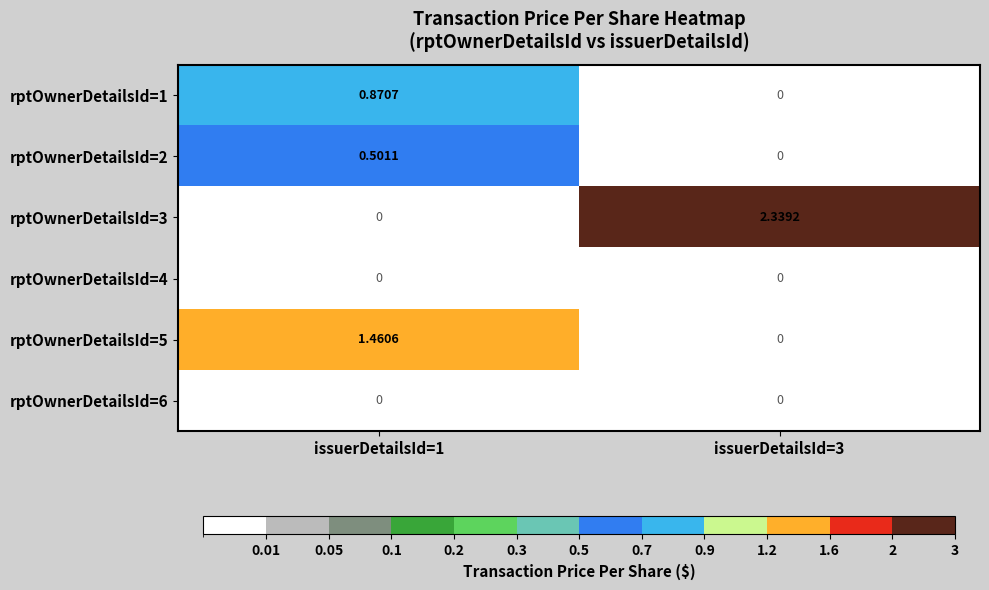

Is the value of rptOwnerDetailsId=2 at issuerDetailsId=1 greater than the value of rptOwnerDetailsId=1 at issuerDetailsId=1?

No